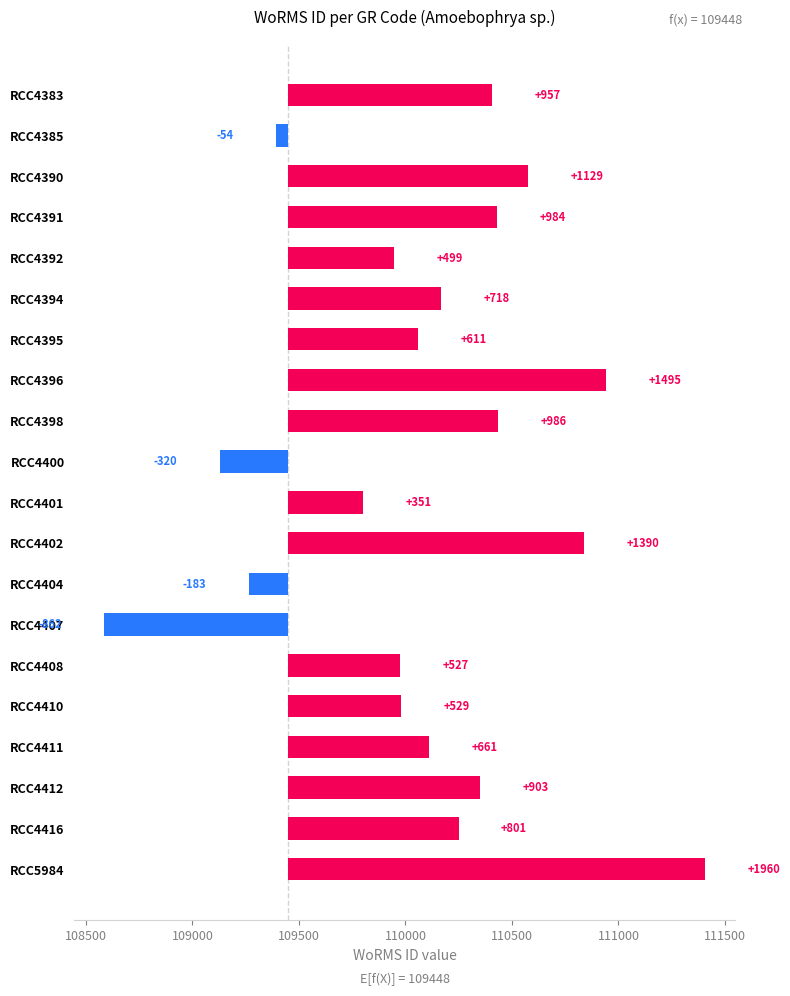

Is it true that the value at RCC4396 is 1495.3?

True